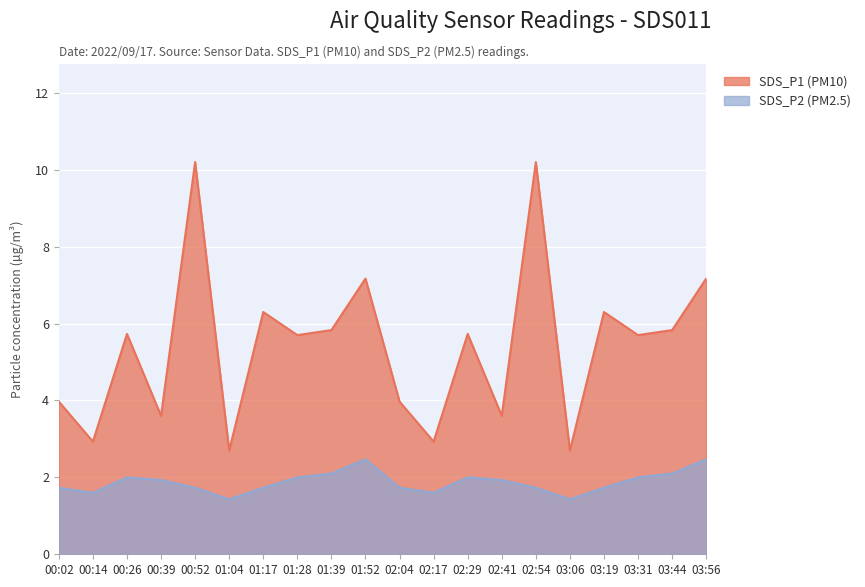

What is the label of the 9th point from the right?

02:17